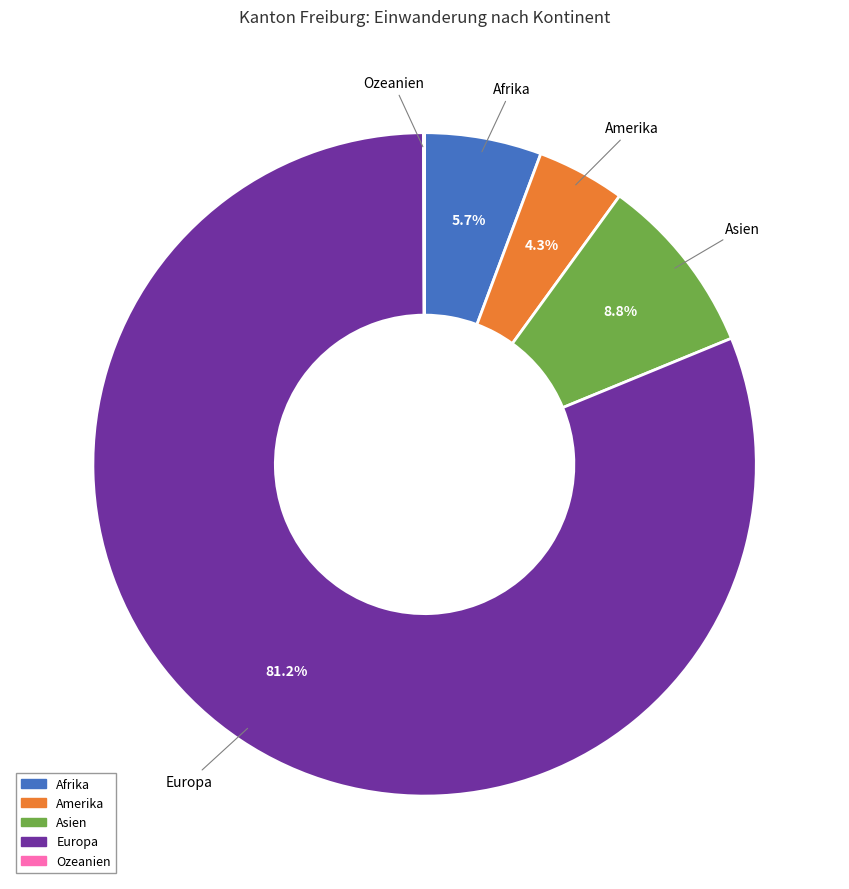

Is there any slice that represents more than half of the pie?

Yes